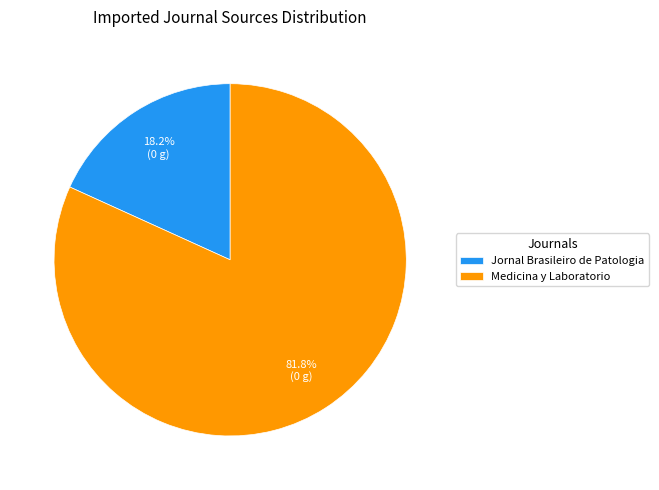

To the nearest percent, what is the difference between the Medicina y Laboratorio and Jornal Brasileiro de Patologia slice percentages?

64%